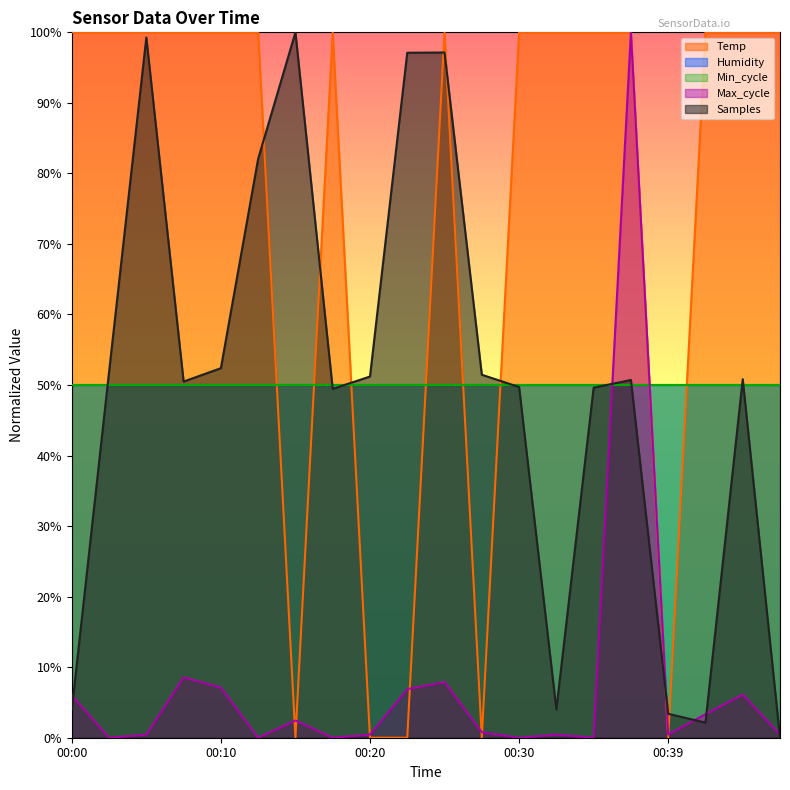

Which series has the largest total across all categories?

Temp